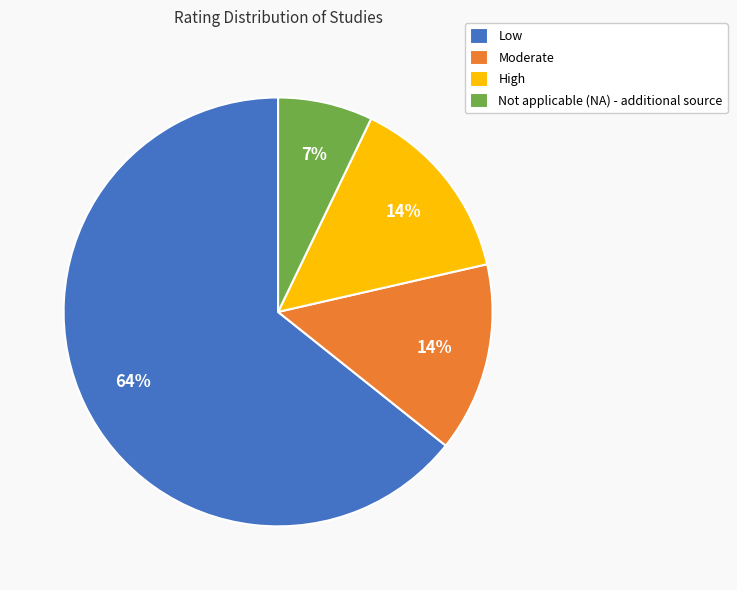

Is it true that Low is 51% of the pie?

False